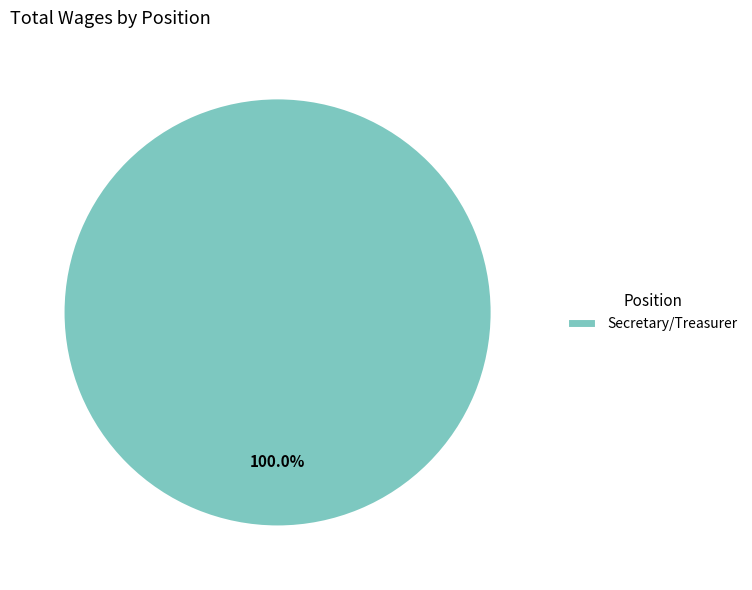

Rank the categories by value from lowest to highest.

Secretary/Treasurer